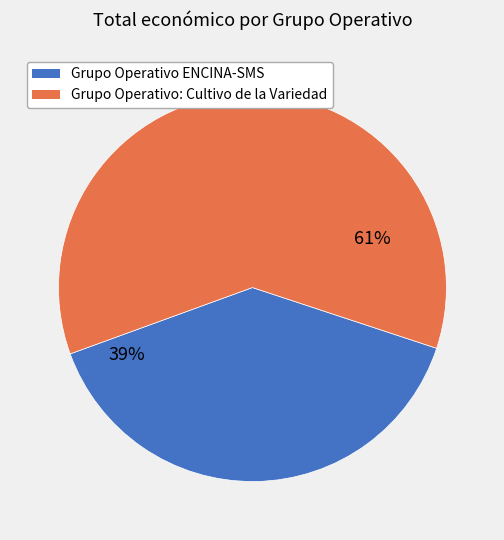

To the nearest percent, what portion does Grupo Operativo ENCINA-SMS represent?

39%